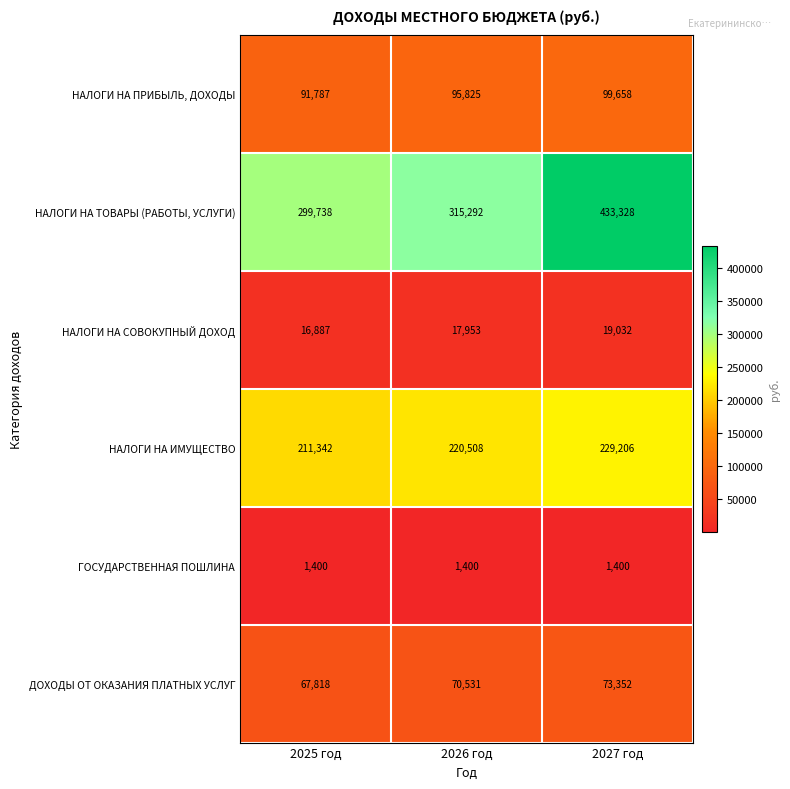

Which series has the largest range (max minus min)?

НАЛОГИ НА ТОВАРЫ (РАБОТЫ, УСЛУГИ)